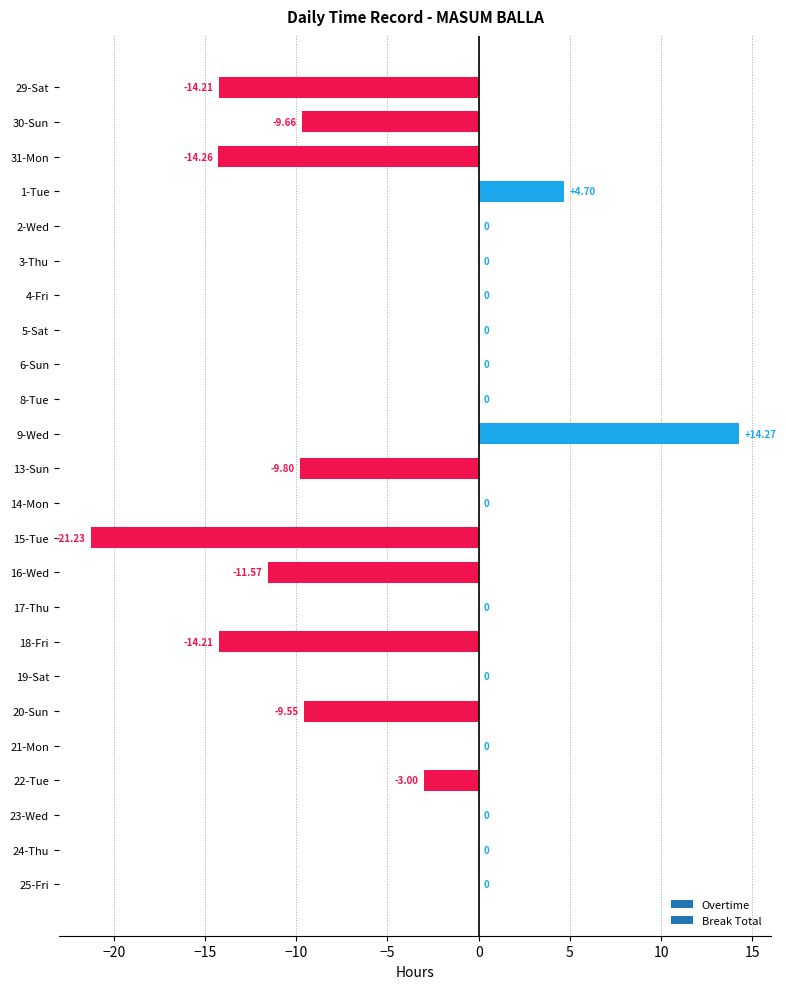

How many data points does each series have?

24